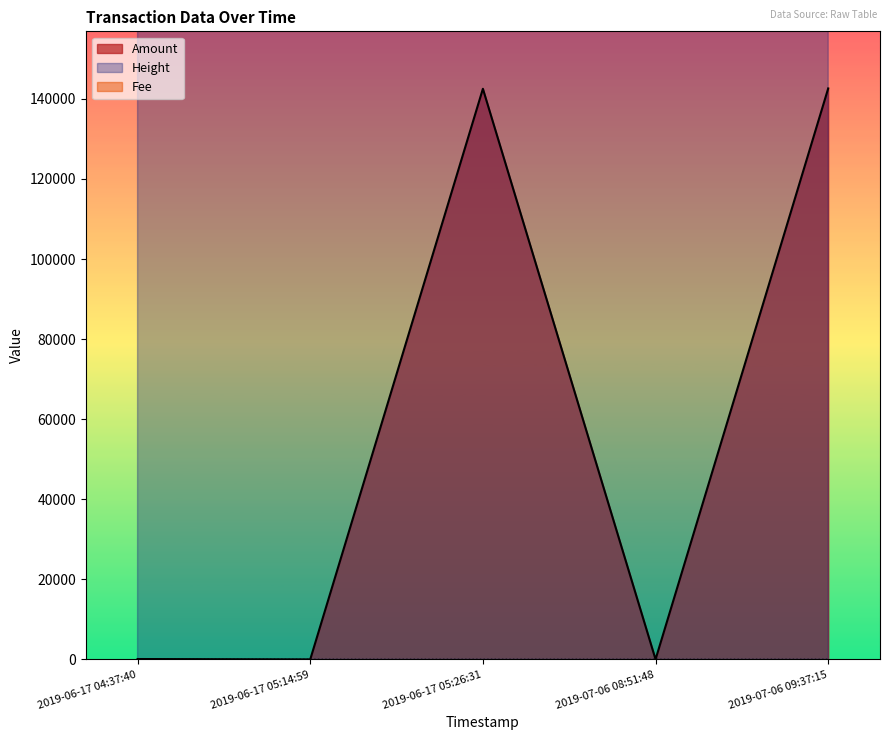

Count the Amount values in the range 0 to 1.

5